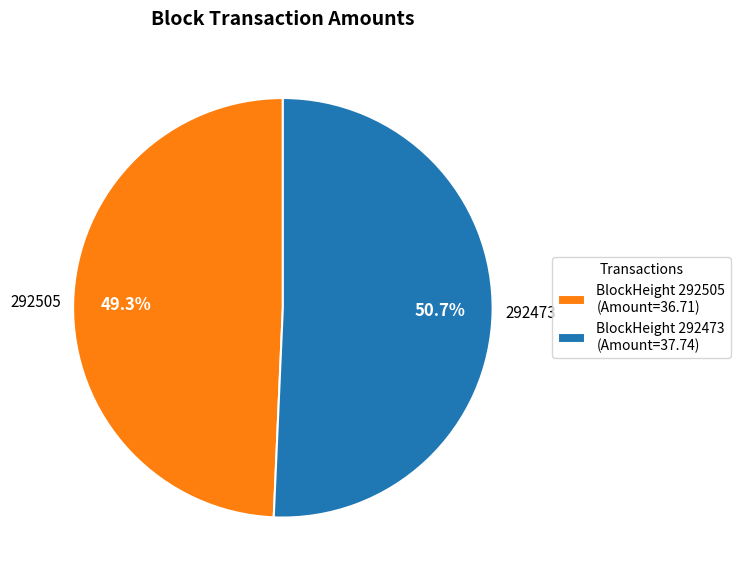

Does BlockHeight 292505 (Amount=36.71) account for over 50% of the chart?

No